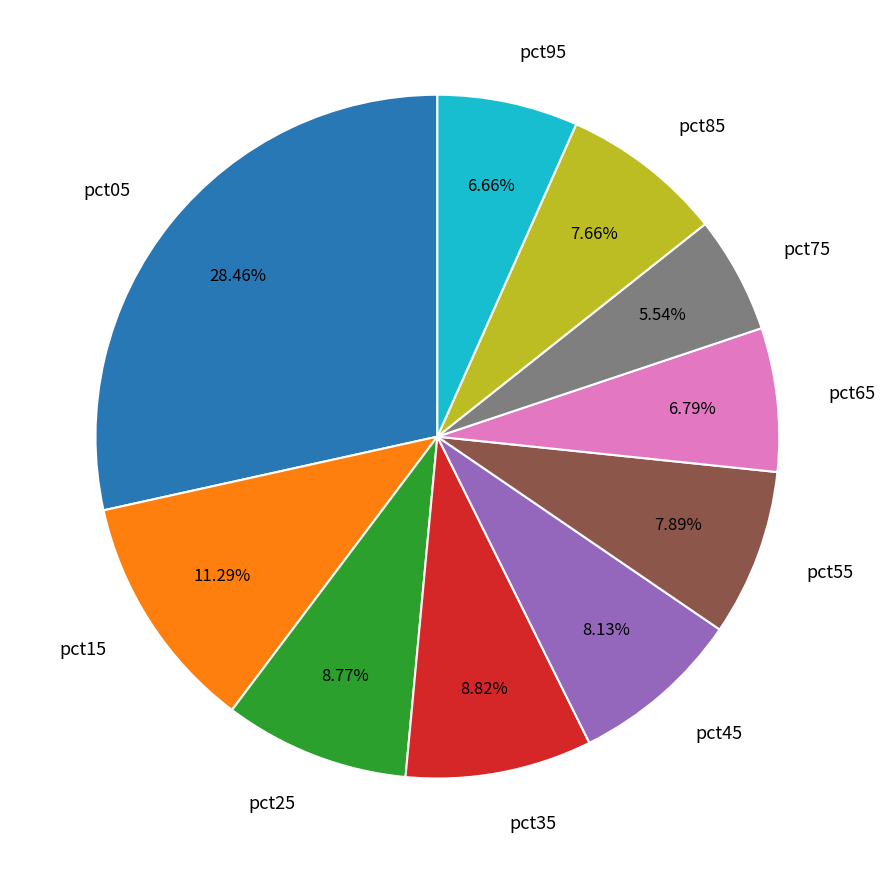

Do pct05 and pct25 together represent more than half of the pie?

No